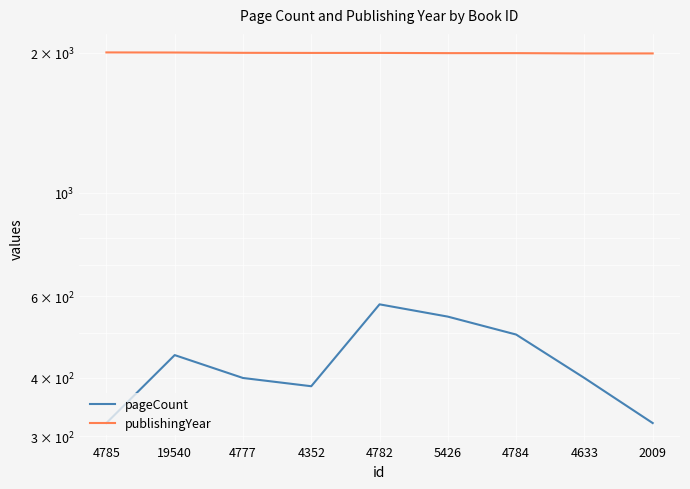

How many values in the publishingYear series exceed 2000?

3